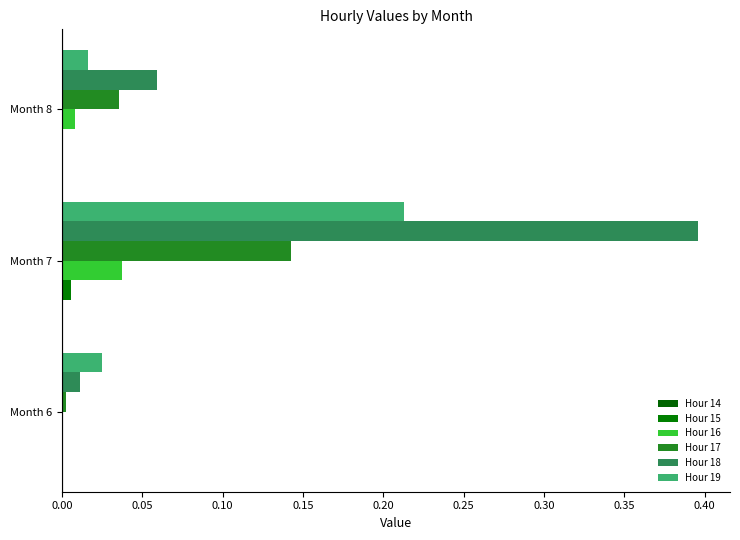

Count the number of data series in this chart.

6